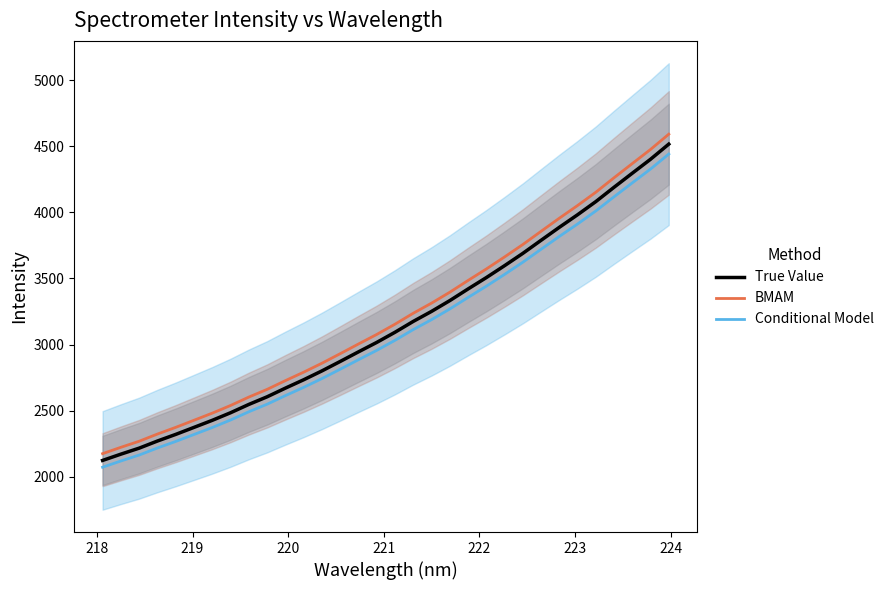

Rank the series by their maximum value, from lowest to highest.

Conditional Model, True Value, BMAM